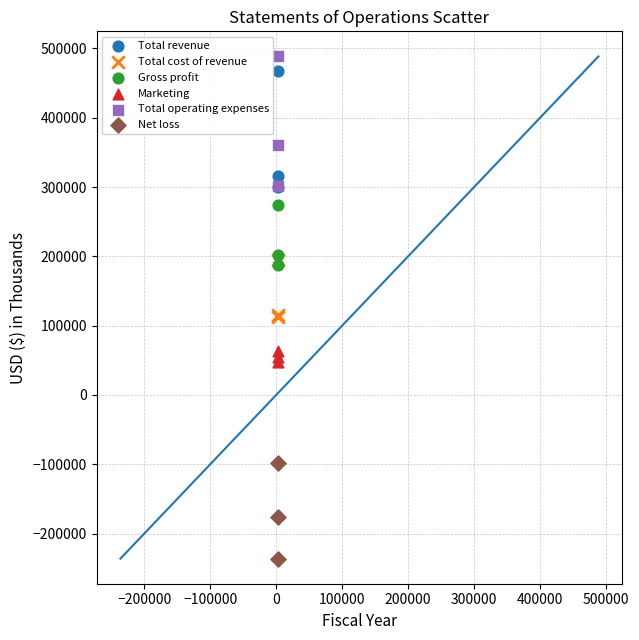

Which series has the largest Y range (max minus min)?

Total operating expenses